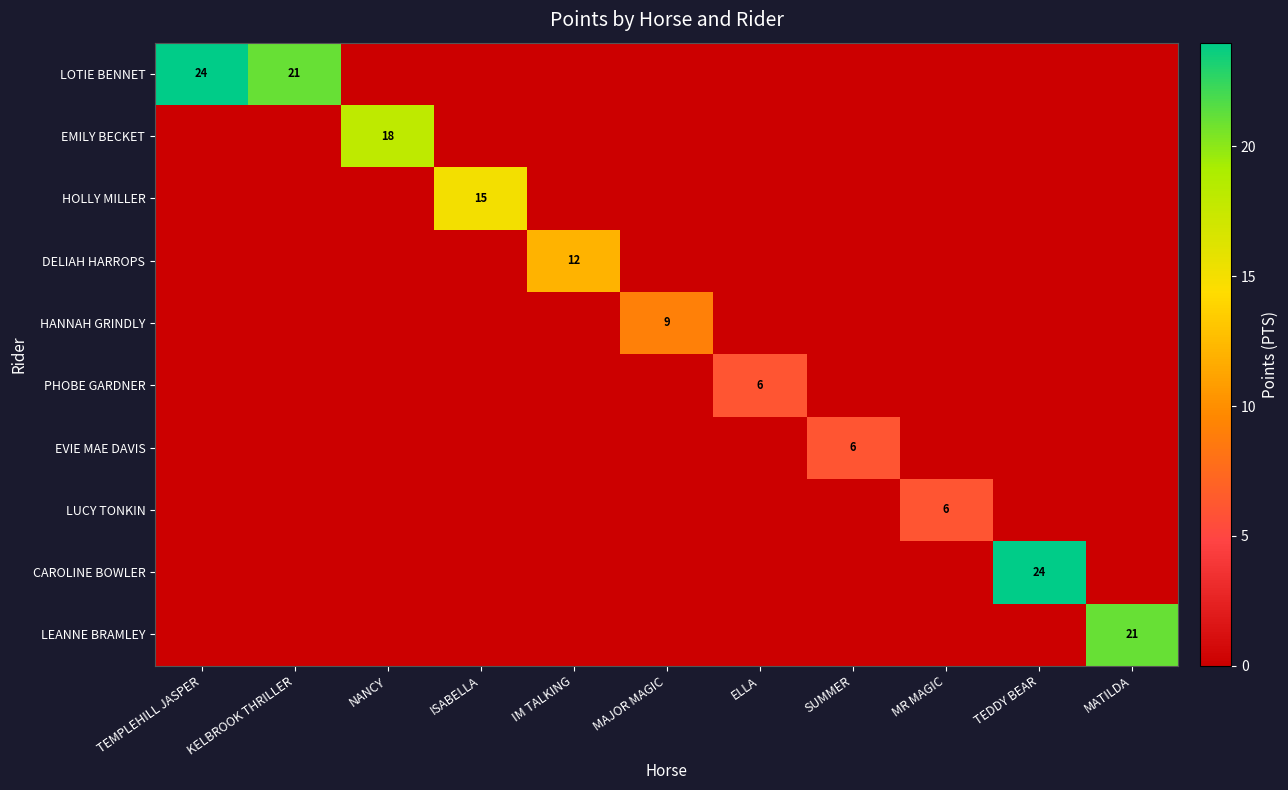

The DELIAH HARROPS series shows 12 at IM TALKING. True or false?

True